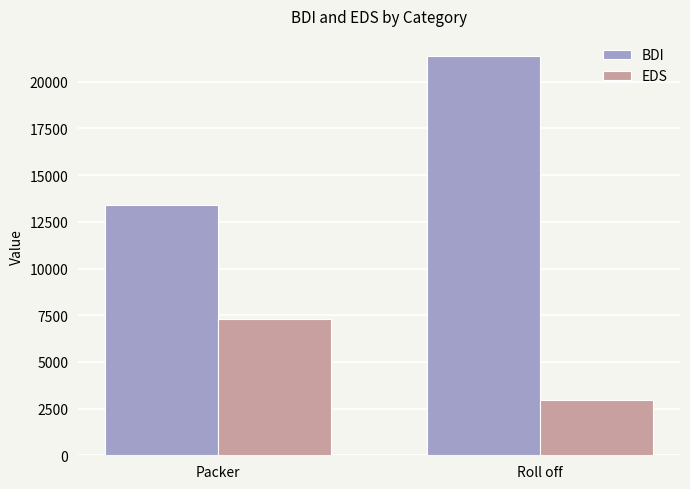

Between Packer and Roll off, which series saw the biggest shift?

BDI